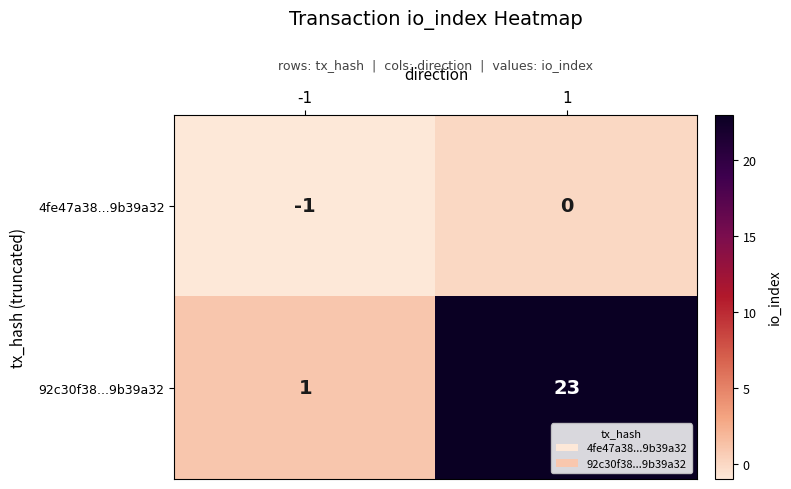

Is it true that 4fe47a38...9b39a32 equals 1 at 1?

False